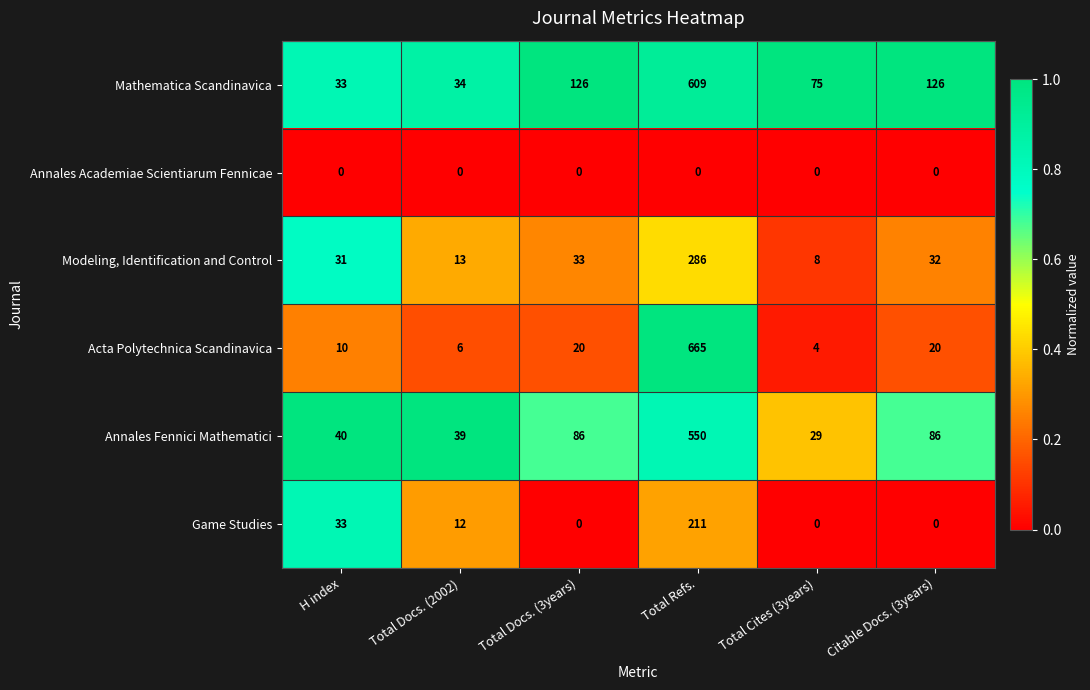

Between Total Docs. (3years) and Total Refs., which series saw the biggest shift?

Acta Polytechnica Scandinavica